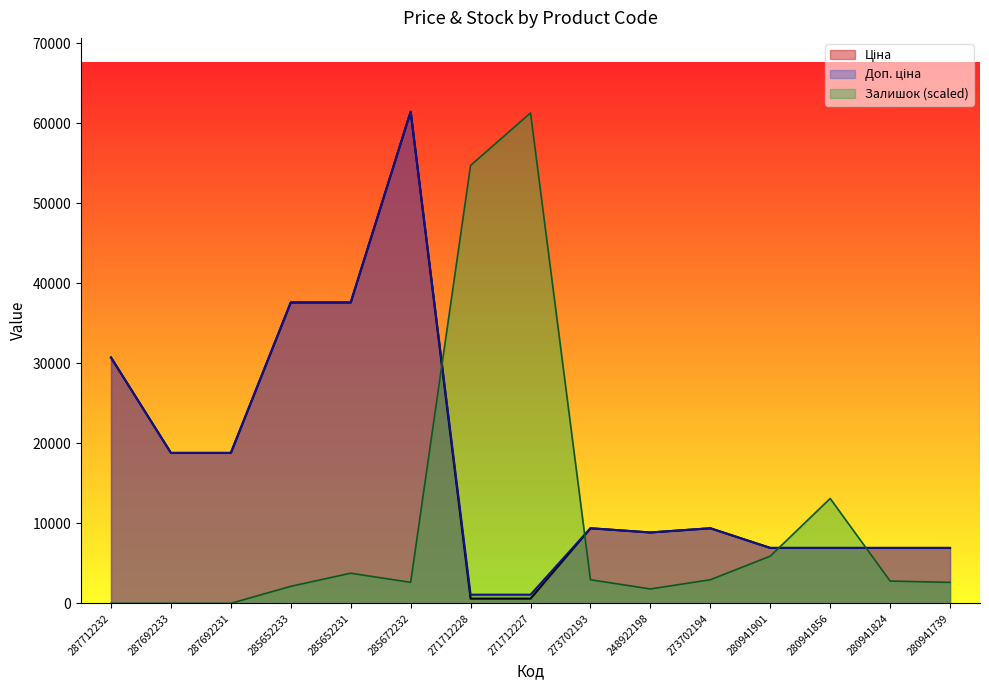

What is the highest value of the Ціна series?

61434.3